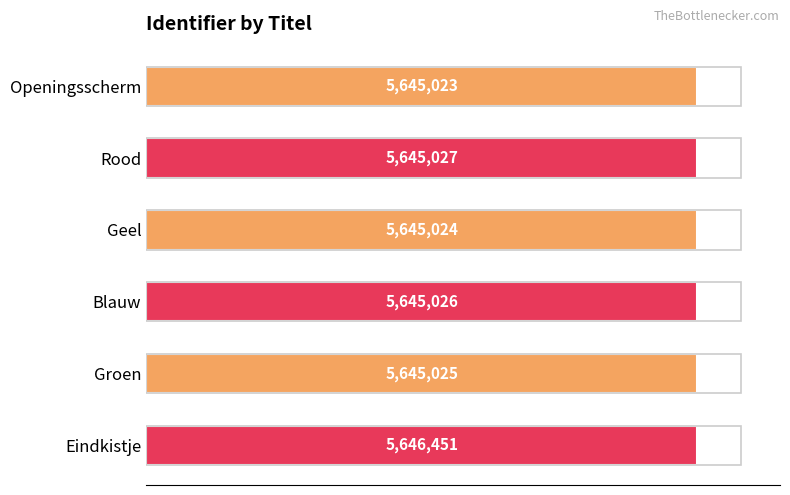

Are the bars grouped side by side (vs. stacked)?

No